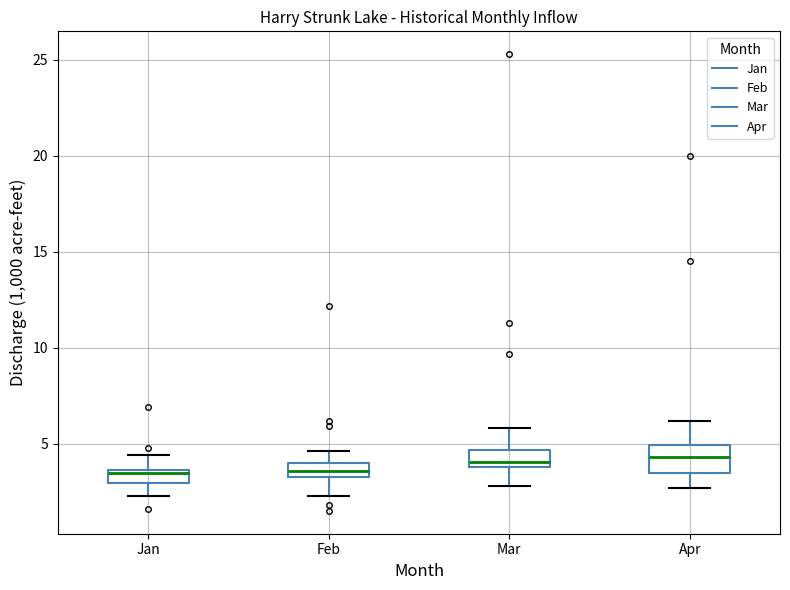

Which box is the tallest, from its lower edge to its upper edge?

Apr